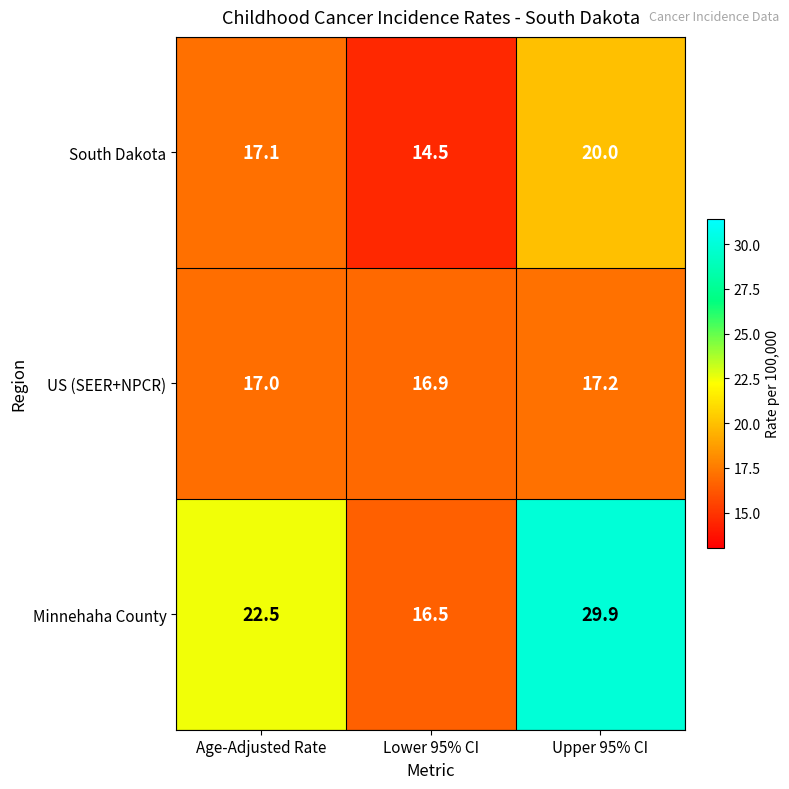

Reading left to right, transcribe all the data shown in this chart.

South Dakota: 17.1	14.5	20.0
US (SEER+NPCR): 17.0	16.9	17.2
Minnehaha County: 22.5	16.5	29.9